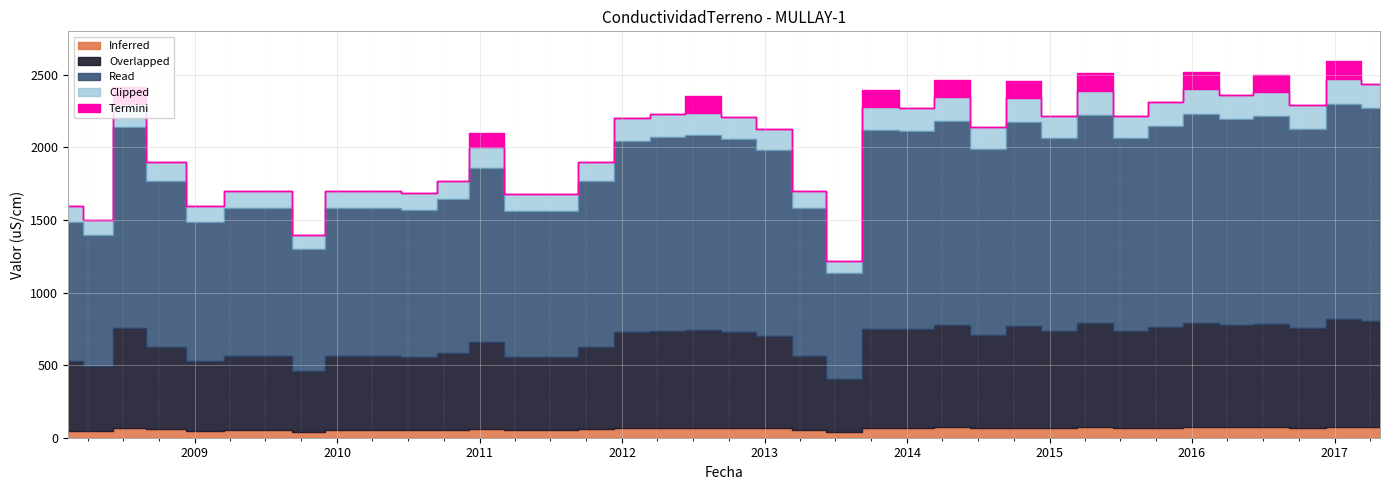

At which category does the chart reach its peak across all series?

2017-01-22